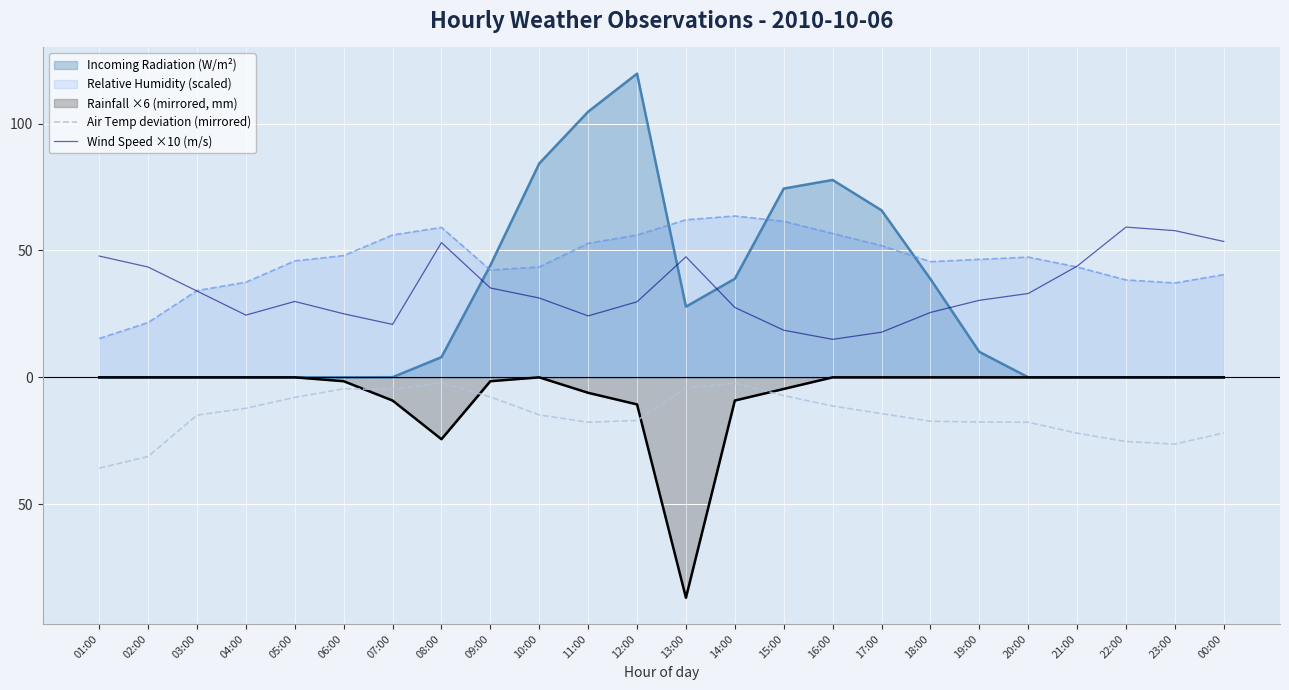

Which has a higher value, 02:00 or 18:00?

18:00